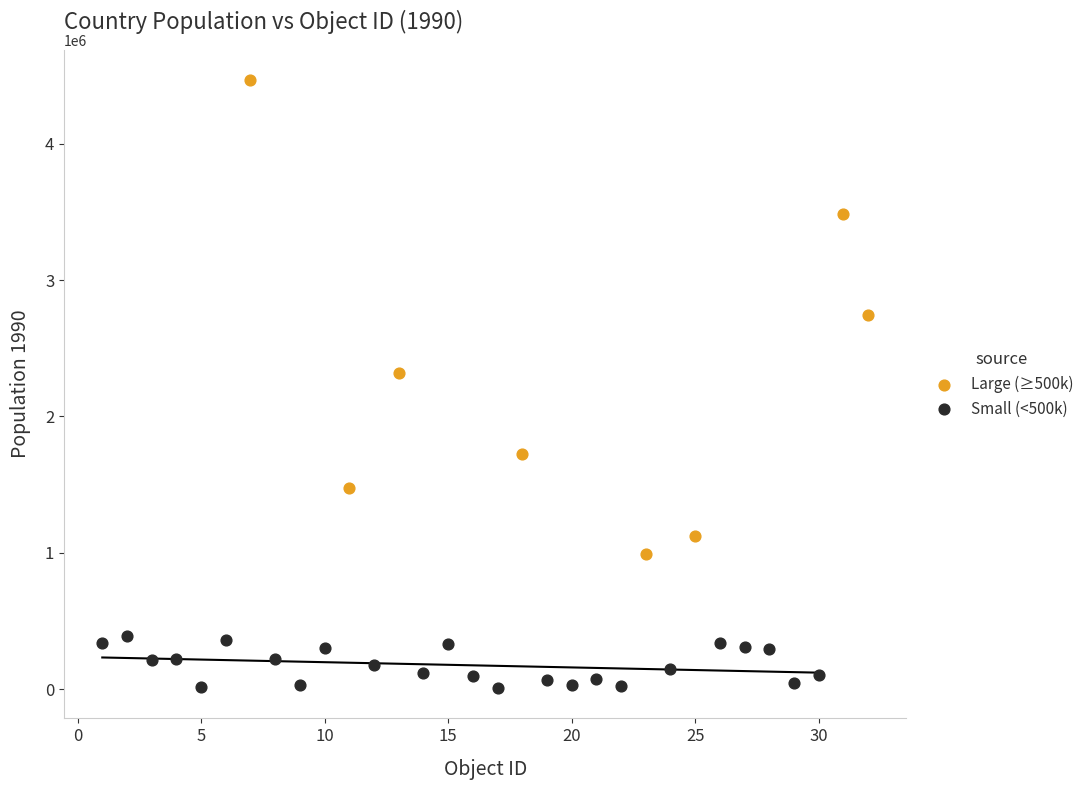

Which series has the widest spread of Y values?

Large (≥500k)